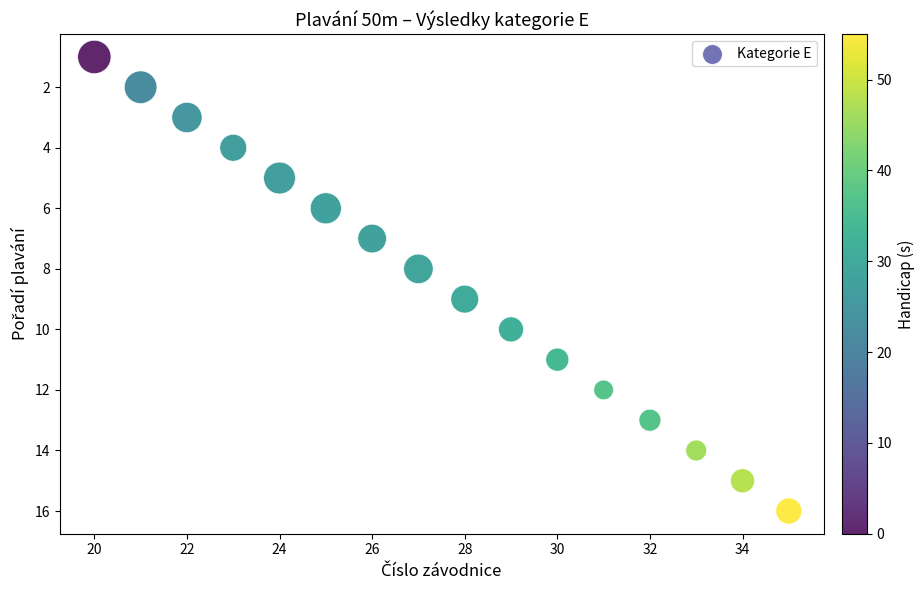

What is the range of Y values (max minus min)?

15